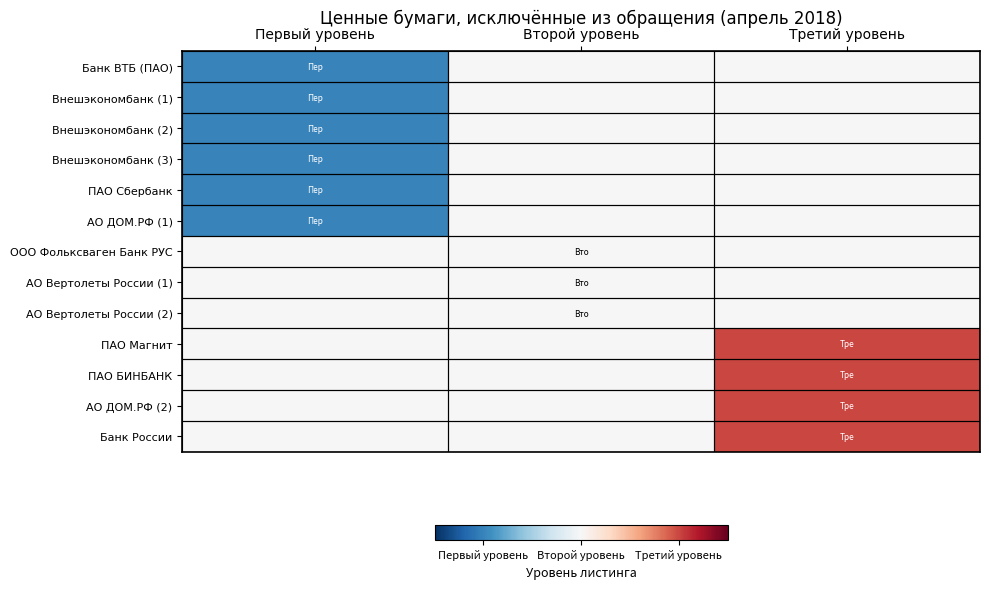

Reading right to left, what are all the values shown in this chart?

Банк ВТБ (ПАО): Третий уровень=0	Второй уровень=0	Первый уровень=-1
Внешэкономбанк (1): Третий уровень=0	Второй уровень=0	Первый уровень=-1
Внешэкономбанк (2): Третий уровень=0	Второй уровень=0	Первый уровень=-1
Внешэкономбанк (3): Третий уровень=0	Второй уровень=0	Первый уровень=-1
ПАО Сбербанк: Третий уровень=0	Второй уровень=0	Первый уровень=-1
АО ДОМ.РФ (1): Третий уровень=0	Второй уровень=0	Первый уровень=-1
ООО Фольксваген Банк РУС: Третий уровень=0	Второй уровень=0	Первый уровень=0
АО Вертолеты России (1): Третий уровень=0	Второй уровень=0	Первый уровень=0
АО Вертолеты России (2): Третий уровень=0	Второй уровень=0	Первый уровень=0
ПАО Магнит: Третий уровень=1	Второй уровень=0	Первый уровень=0
ПАО БИНБАНК: Третий уровень=1	Второй уровень=0	Первый уровень=0
АО ДОМ.РФ (2): Третий уровень=1	Второй уровень=0	Первый уровень=0
Банк России: Третий уровень=1	Второй уровень=0	Первый уровень=0